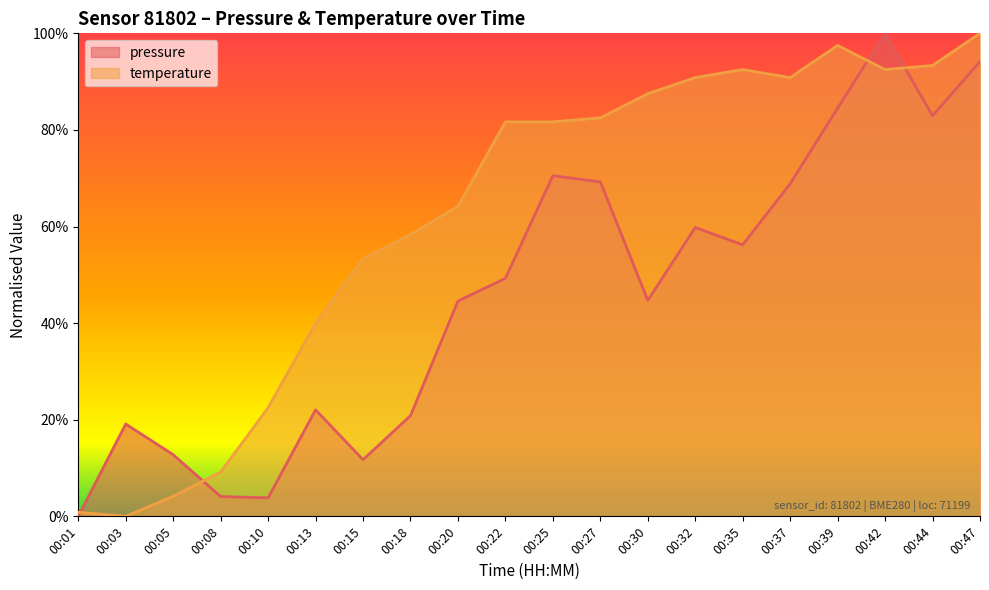

The pressure series shows 59.8 at 00:32. True or false?

True